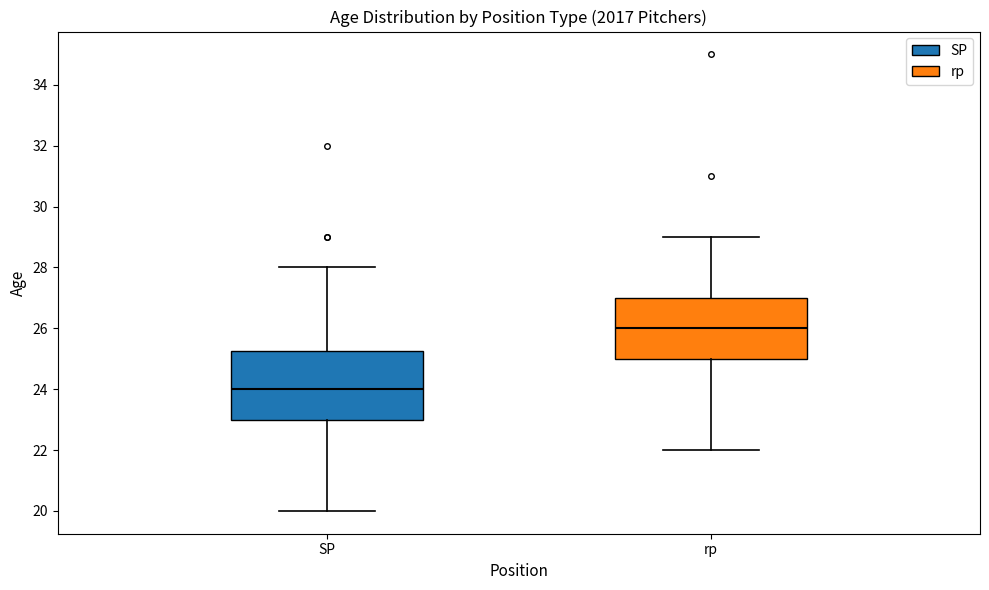

Which box's median line is the lowest?

SP